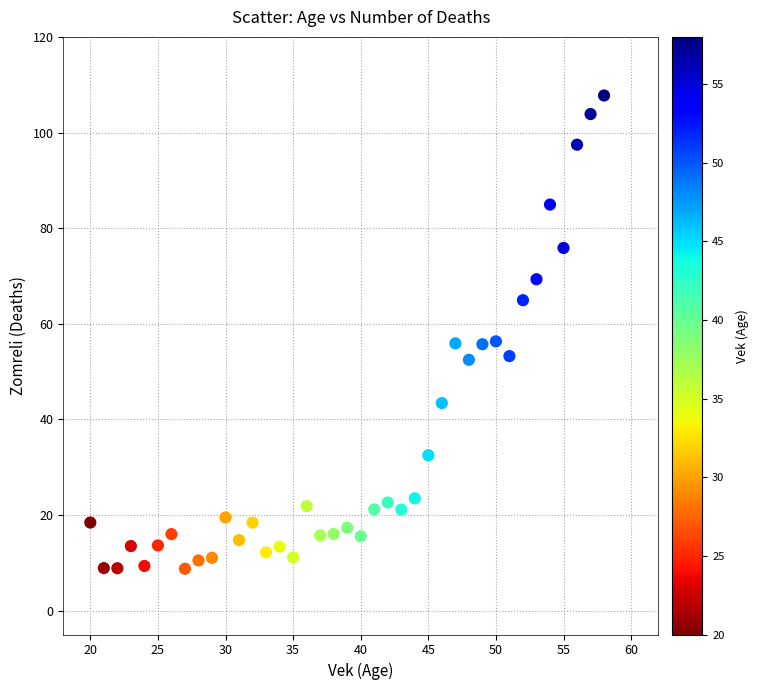

What is the range of Y values (max minus min)?

99.0